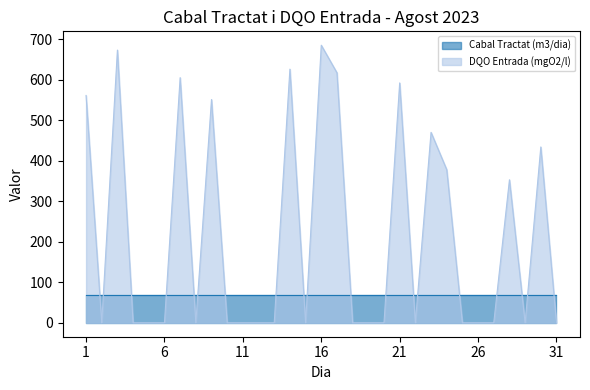

Reading right to left, extract all data points from this chart.

0	434	0	353	0	0	0	378	470	0	592	0	0	0	617	685	0	626	0	0	0	0	551	0	605	0	0	0	673	0	561